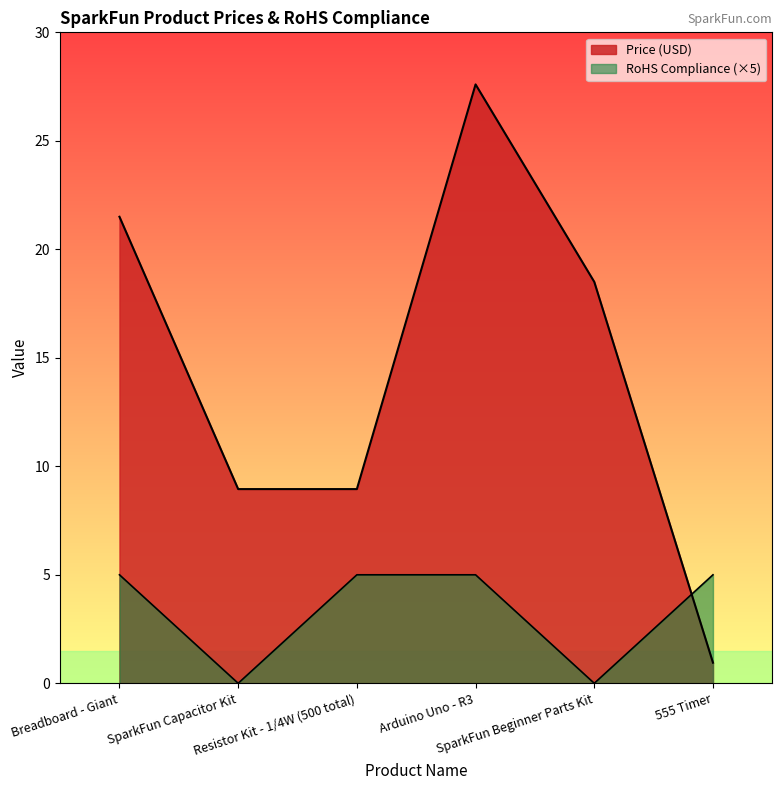

In RoHS Compliance, how many points are lower than both neighbors (excluding endpoints)?

2